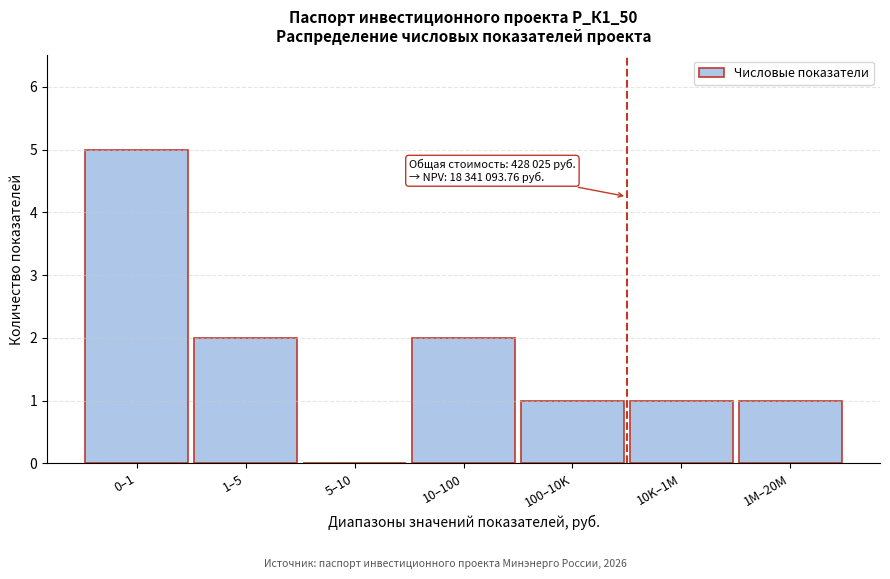

Reading left to right, what are all the values shown in this chart?

0–1=5	1–5=2	5–10=0	10–100=2	100–10K=1	10K–1M=1	1M–20M=1